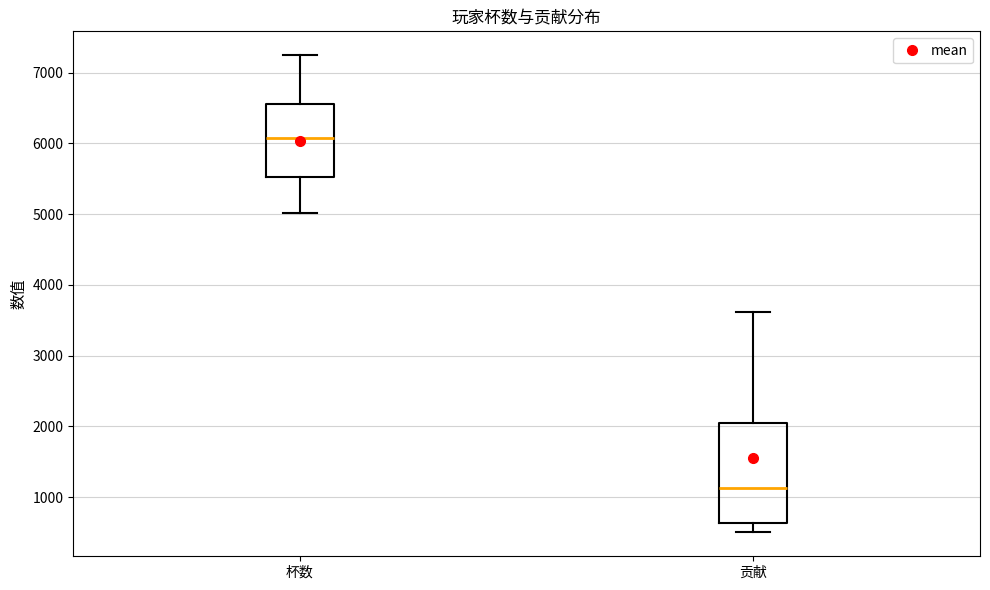

Reading left to right, read every box against the y-axis: the position of its median line, the range the box covers, and the ends of its whiskers. The values are not printed on the chart, so give them approximately, as read against the axis.

杯数: median 6100, box 5500 to 6600, whiskers 5000 to 7200
贡献: median 1100, box 600 to 2100, whiskers 500 to 3600